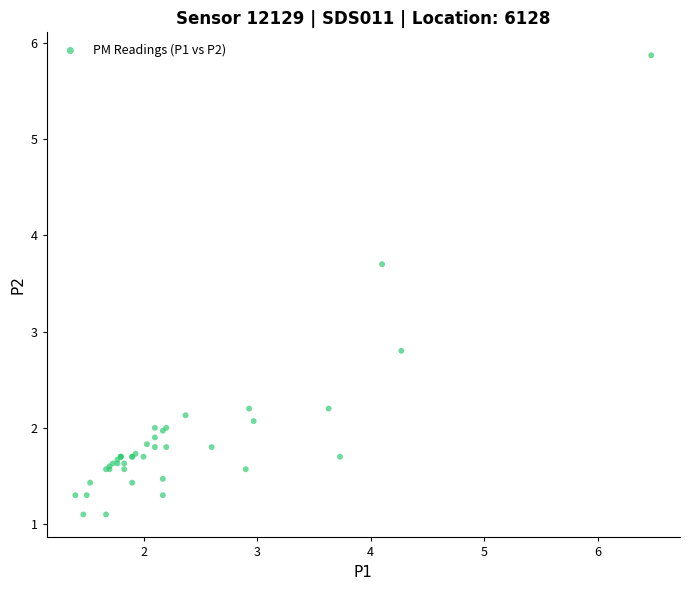

What Y value in the scatter plot is closest to 3?

2.8